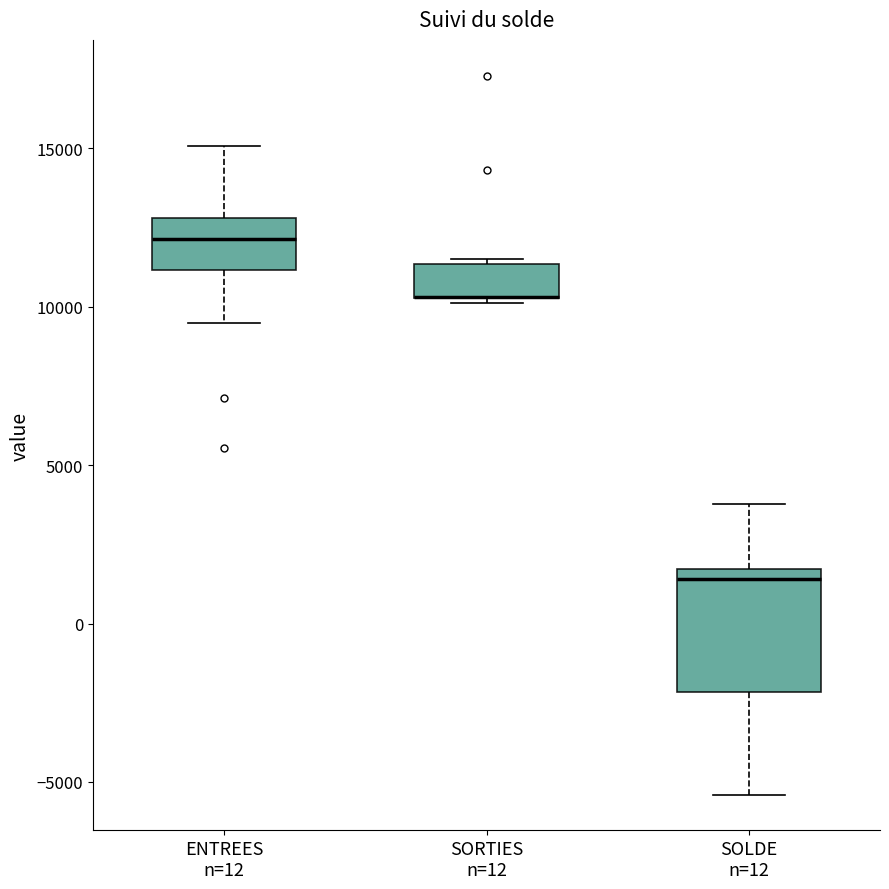

Where is the upper edge of the box for SORTIES n=12 on the y-axis? The values are not printed on the chart, so give them approximately, as read against the axis.

11500